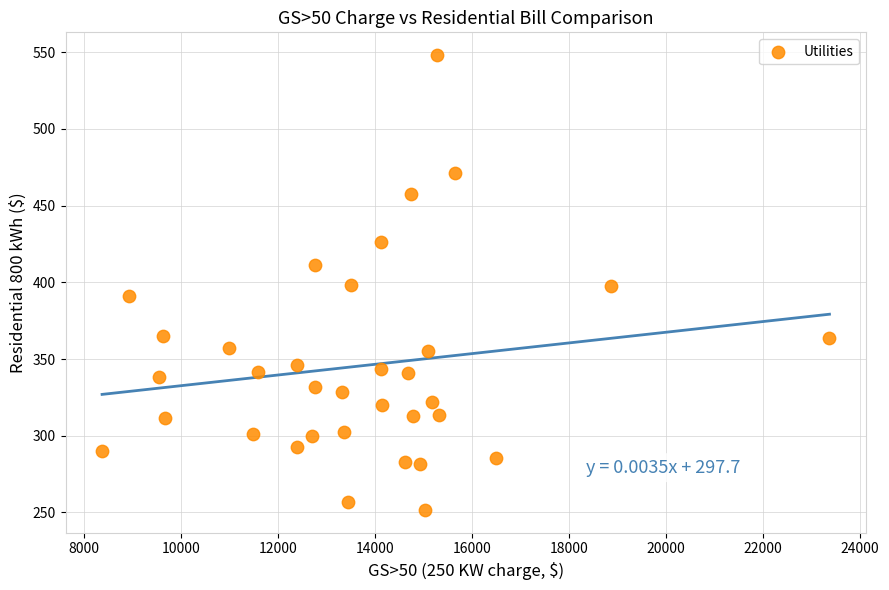

What is the range of Y values (max minus min)?

296.4